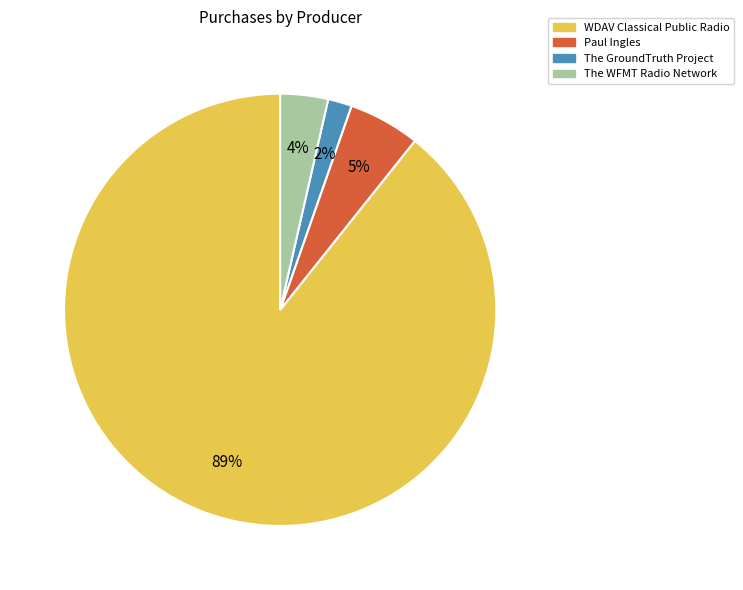

The The GroundTruth Project slice represents 2% of the pie. True or false?

True